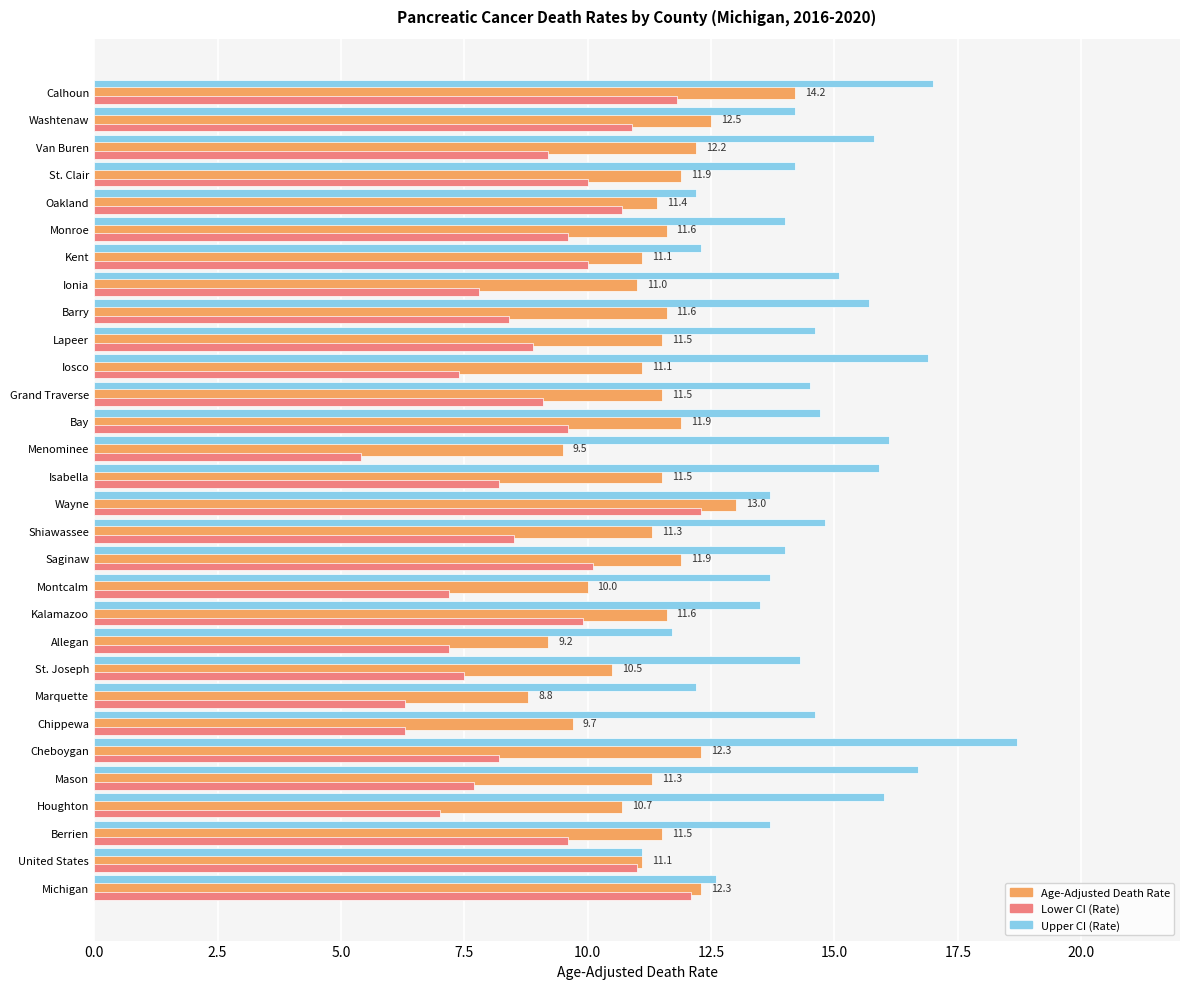

How many data points does each series have?

30